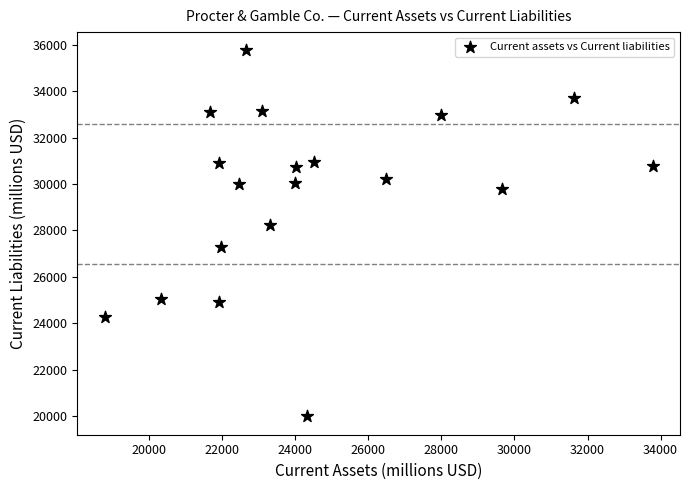

What is the range of X values (max minus min)?

15000